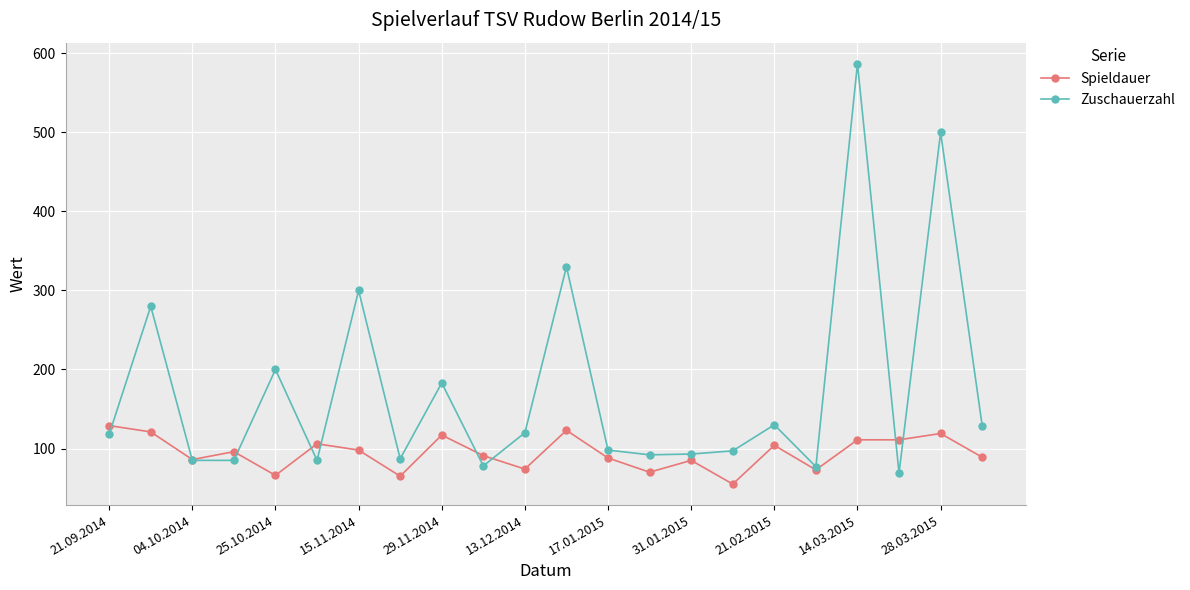

Which series has the largest total across all categories?

Zuschauerzahl